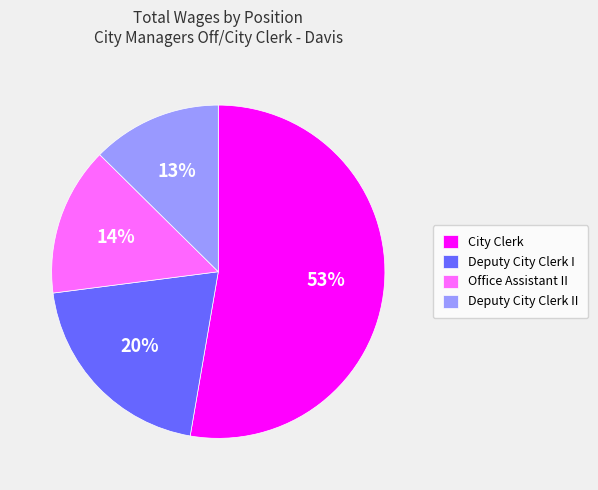

Does Deputy City Clerk II represent more than half of the total?

No